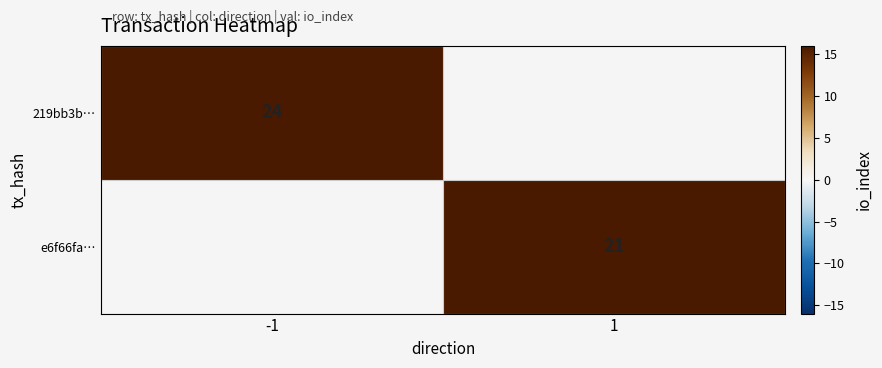

The e6f66fa… series shows 21 at 1. True or false?

True